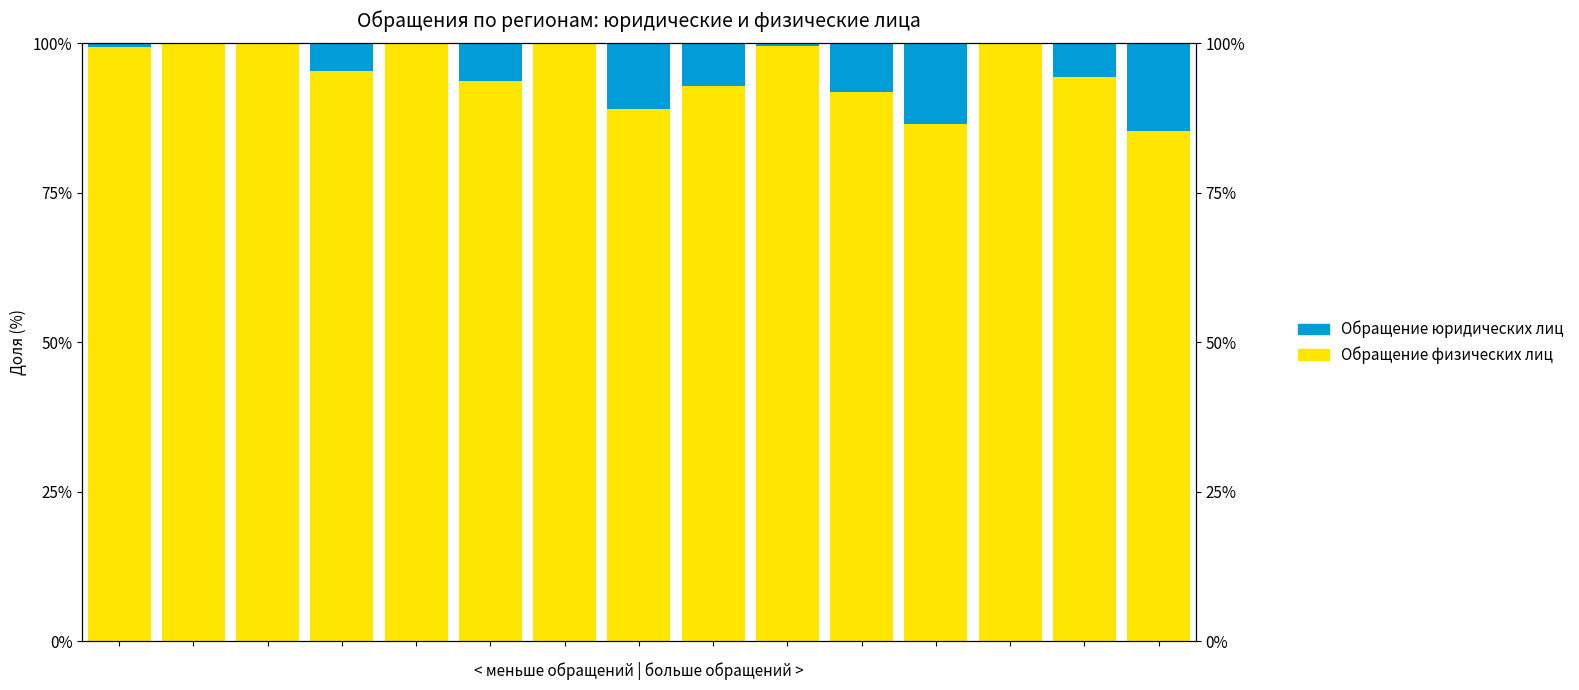

What is the difference between the maximum and minimum values in the Обращение юридических лиц series?

14.6